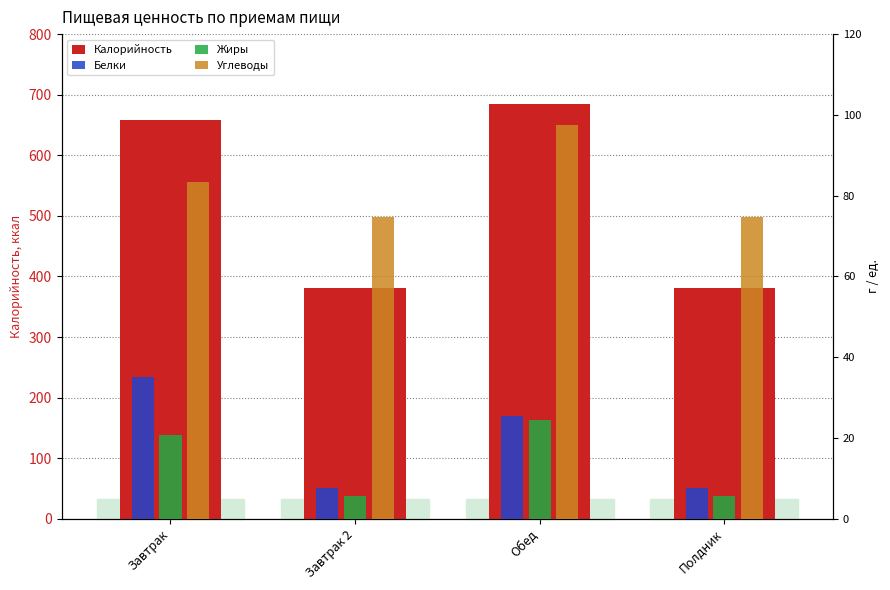

Which category has the highest value across all series?

Обед